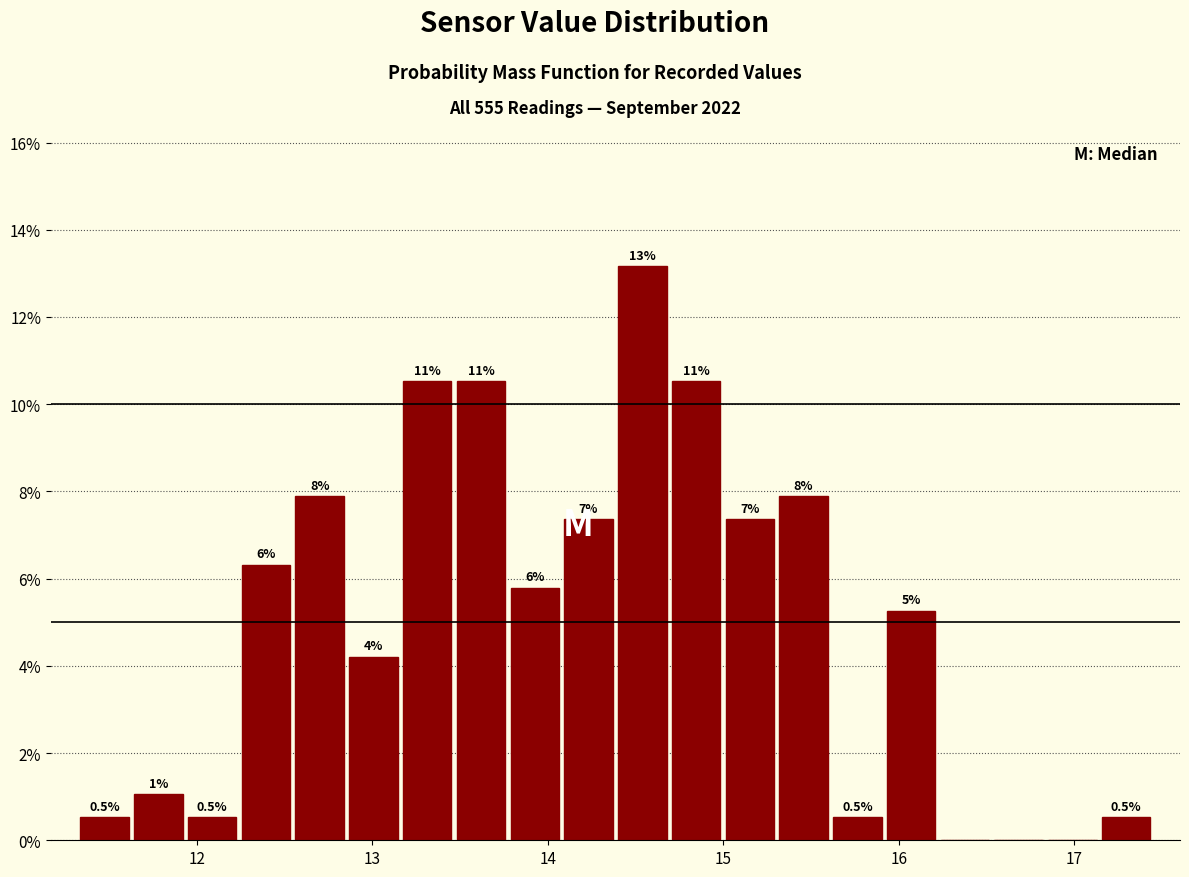

Read against the x-axis, roughly where is the centre of the tallest bar?

14.5